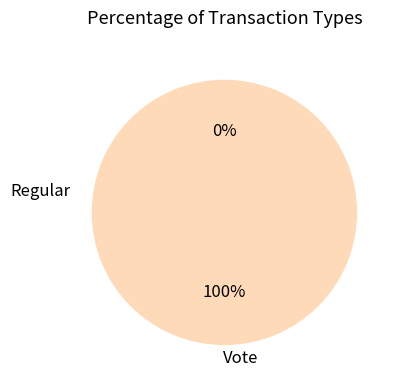

Between Regular and Vote, which is larger?

Vote